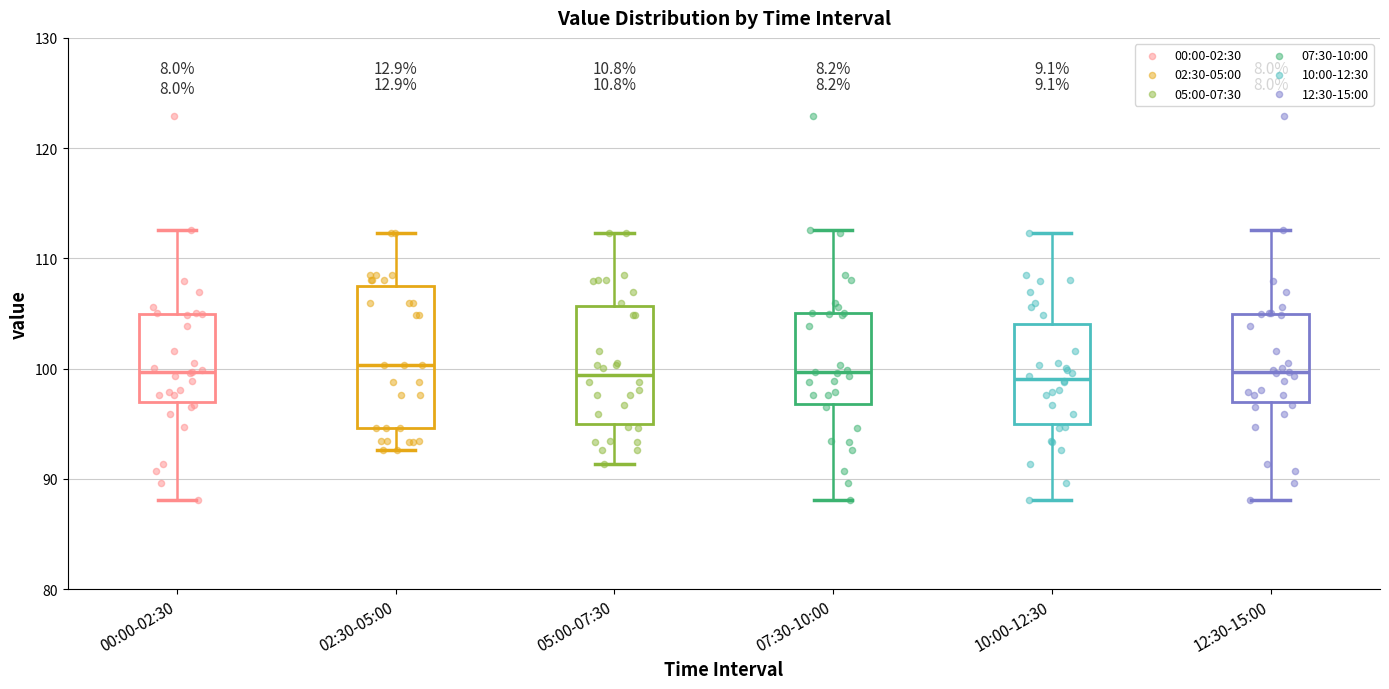

Comparing the boxes themselves (not the whiskers), which one is the tallest?

02:30-05:00